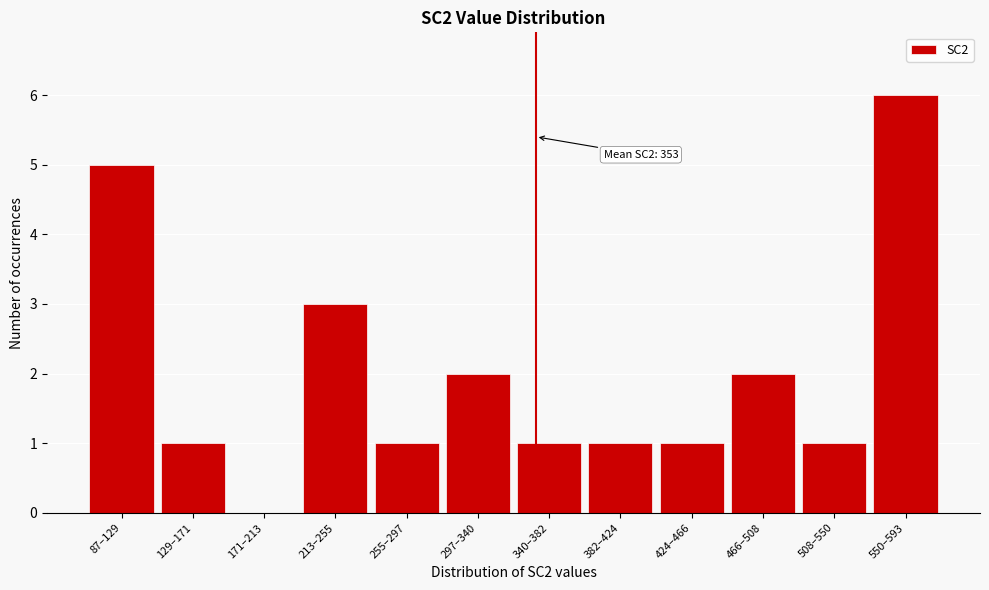

Reading left to right, list all the values displayed in this chart.

87–129=5	129–171=1	171–213=0	213–255=3	255–297=1	297–340=2	340–382=1	382–424=1	424–466=1	466–508=2	508–550=1	550–593=6